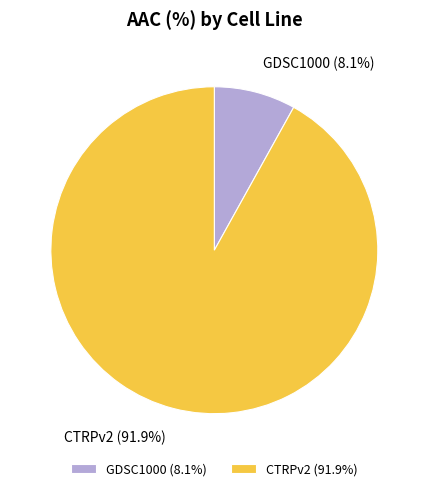

Which slice represents more than half of the pie?

CTRPv2